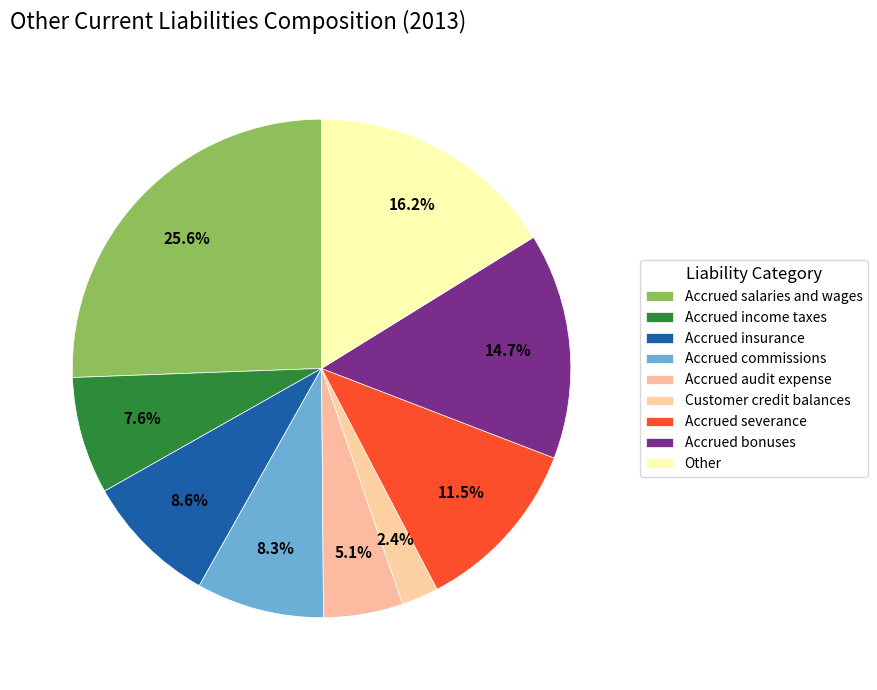

How many segments does this pie chart have?

9